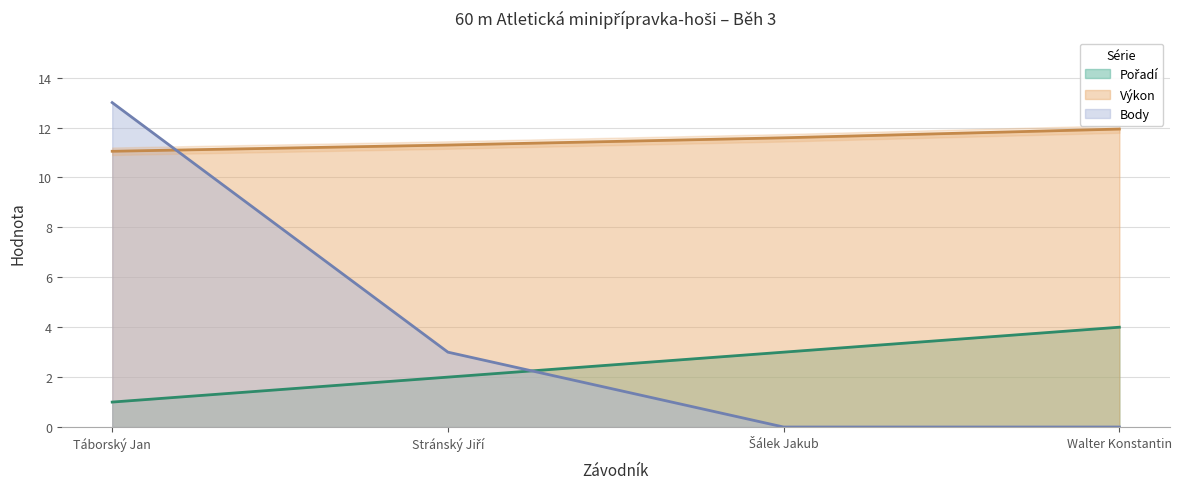

Which series changed the most between Táborský Jan and Šálek Jakub?

Body